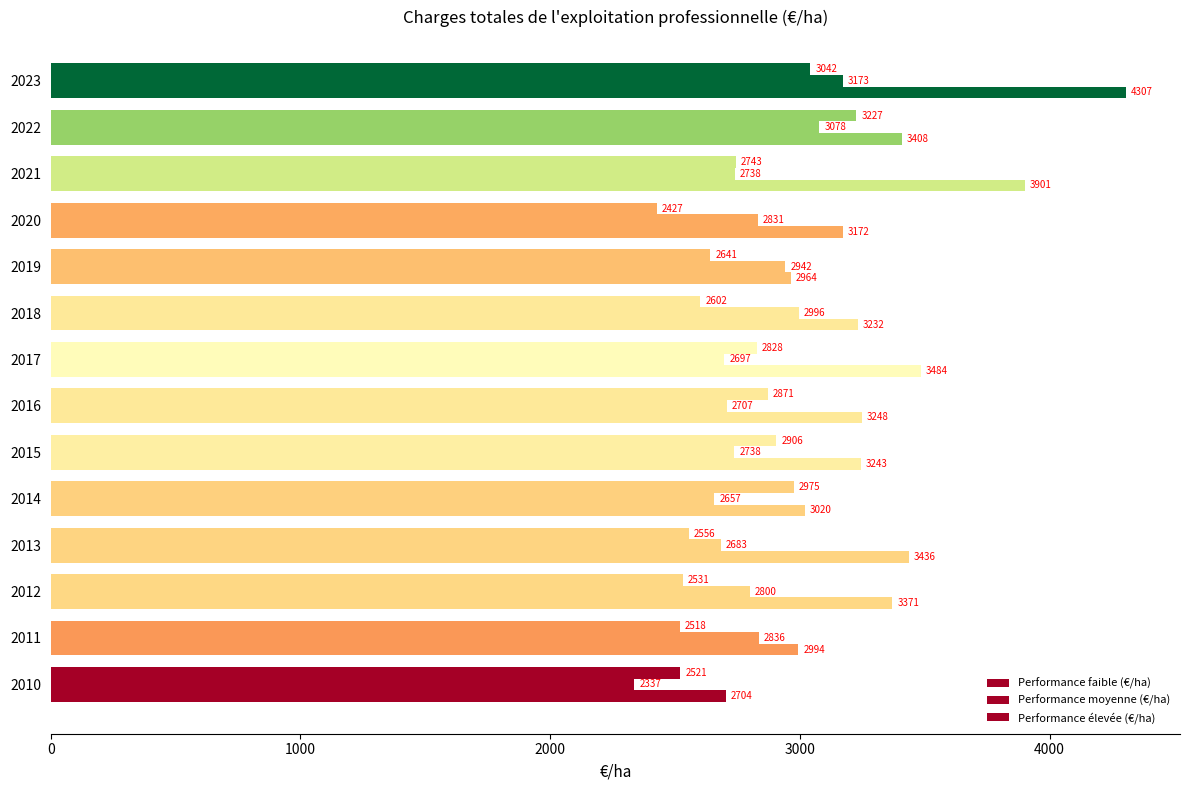

What is the difference between the second highest and minimum values in the Performance faible (€/ha) series?

1196.4